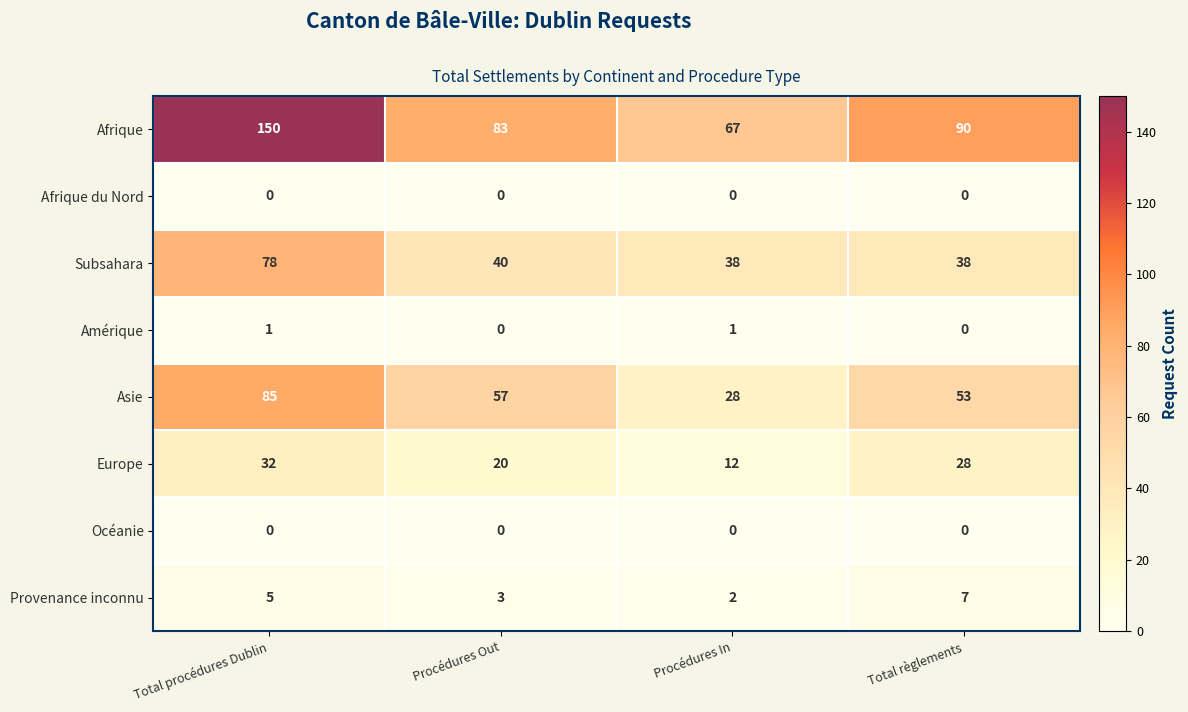

Which series has the widest spread of values?

Afrique